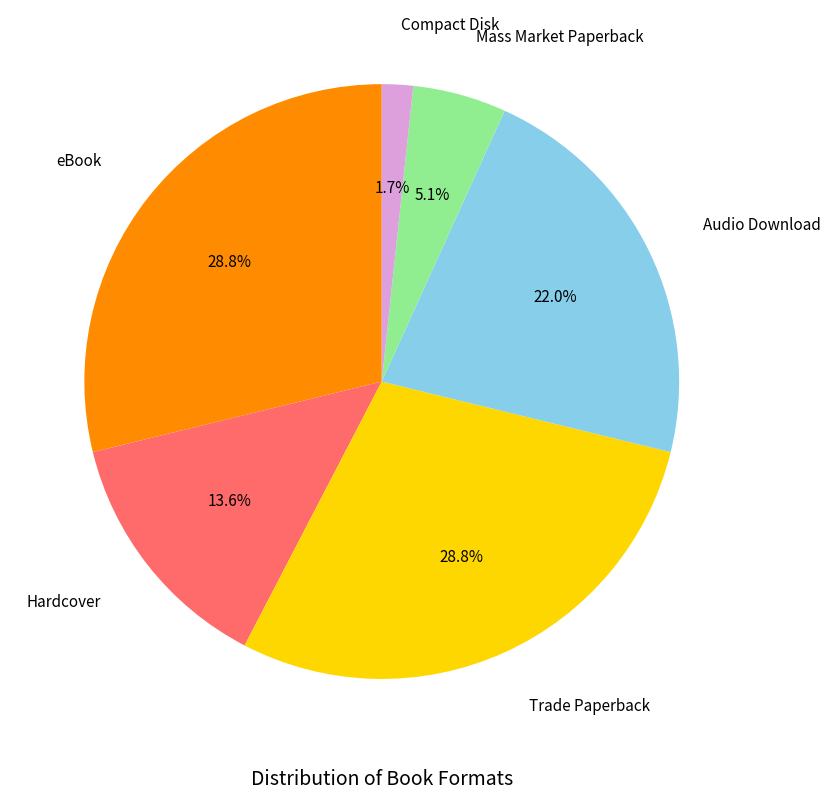

To the nearest percent, what is the average slice percentage?

17%